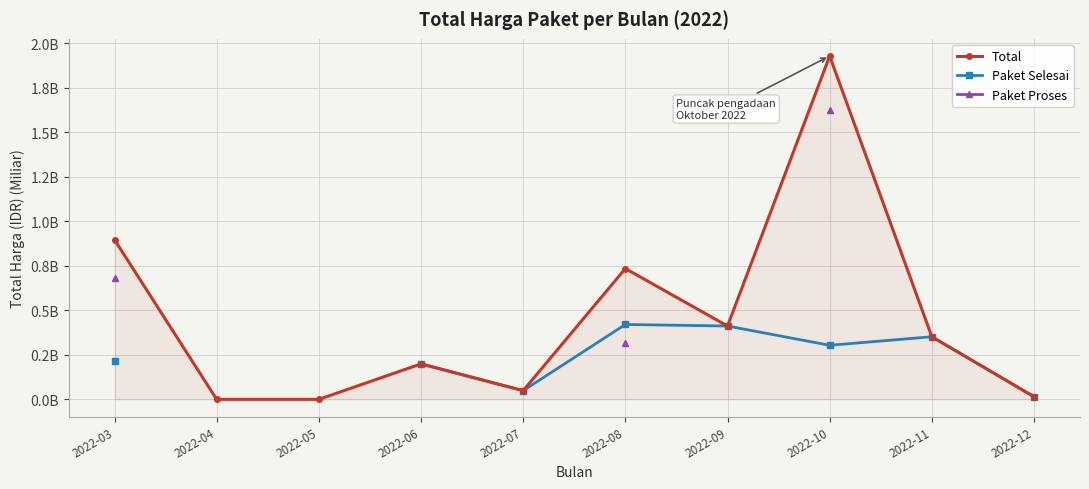

How many values in the Total series exceed 0?

8